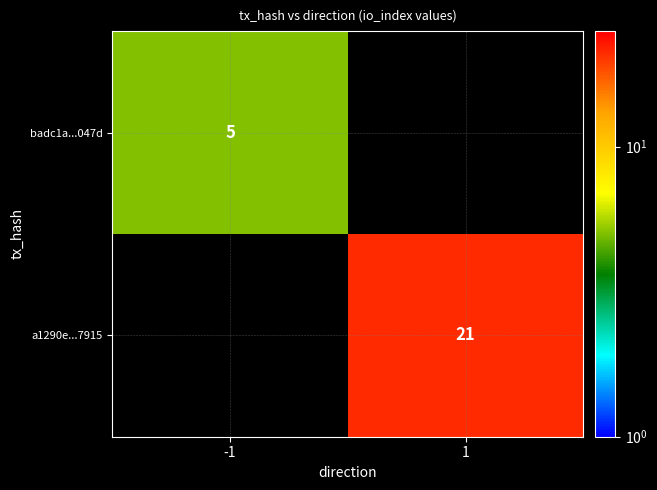

The badc1a...047d series shows 5 at -1. True or false?

True